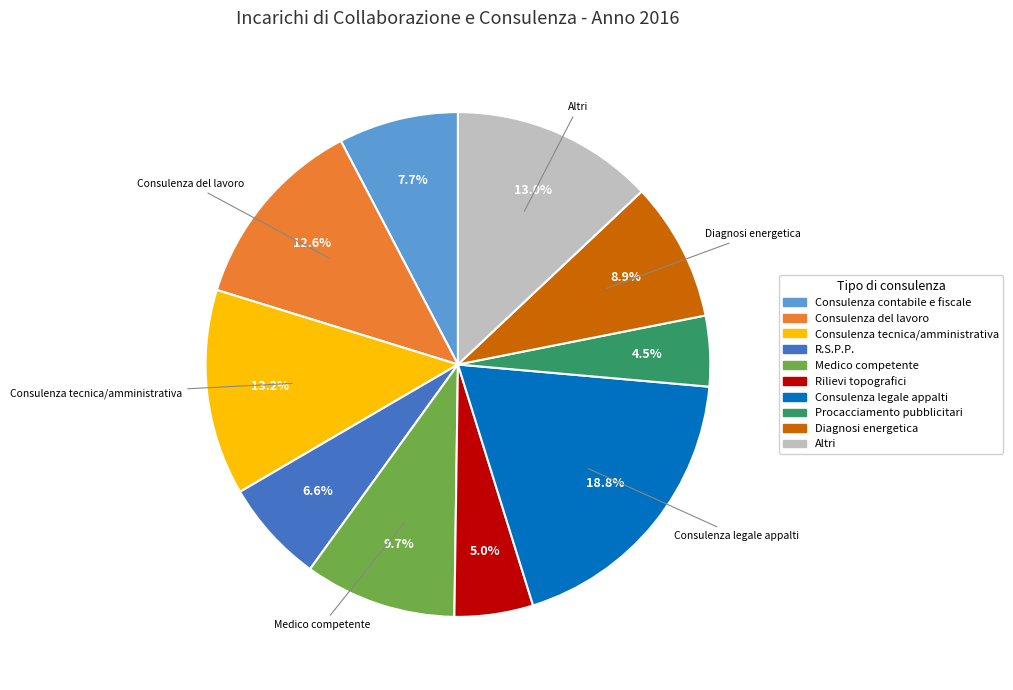

Is there any slice that represents more than half of the pie?

No